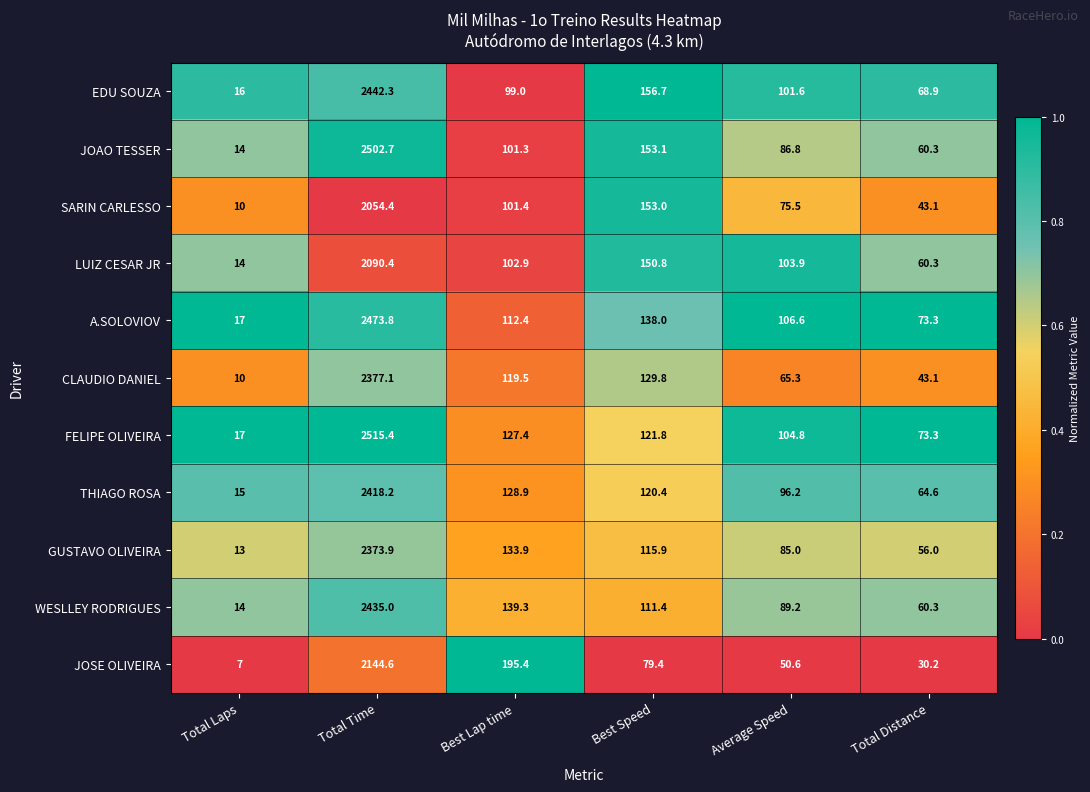

Rank the series at Best Lap time from highest to lowest value.

JOSE OLIVEIRA, WESLLEY RODRIGUES, GUSTAVO OLIVEIRA, THIAGO ROSA, FELIPE OLIVEIRA, CLAUDIO DANIEL, A.SOLOVIOV, LUIZ CESAR JR, SARIN CARLESSO, JOAO TESSER, EDU SOUZA